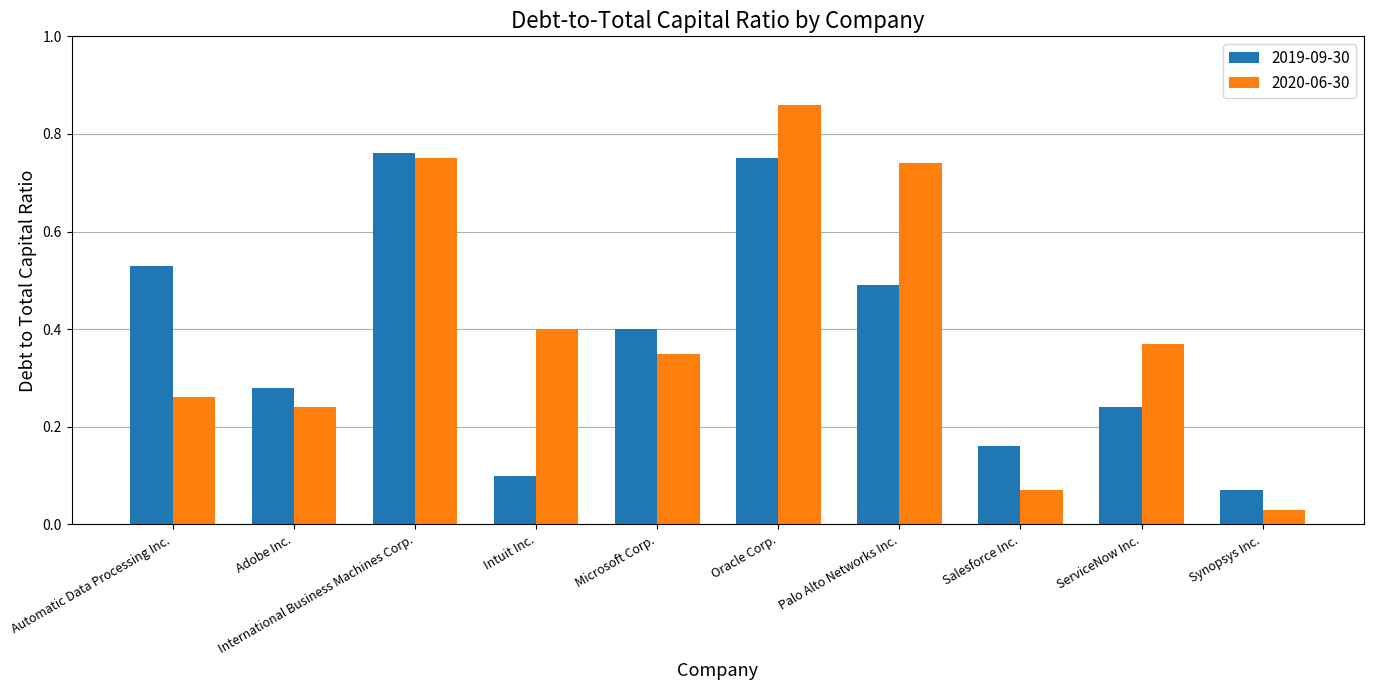

What is the sum of all 2020-06-30 values?

4.1